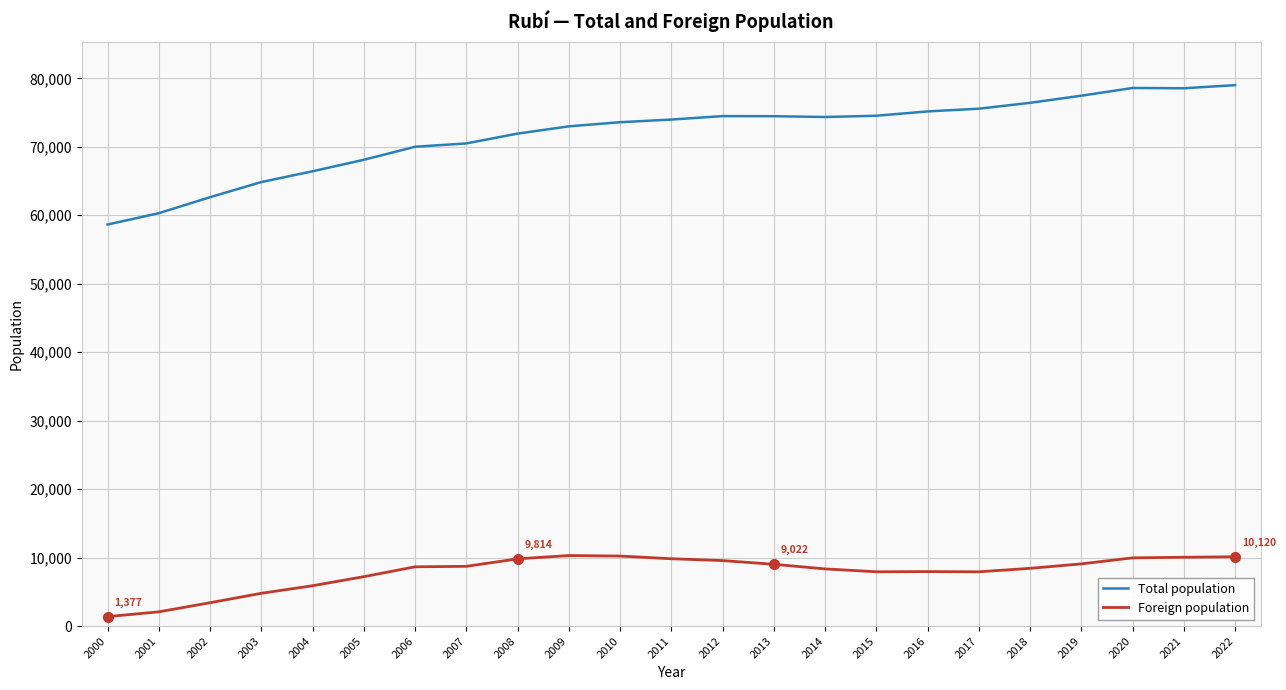

Is the value of Total population at 2022 greater than the value of Foreign population at 2001?

Yes